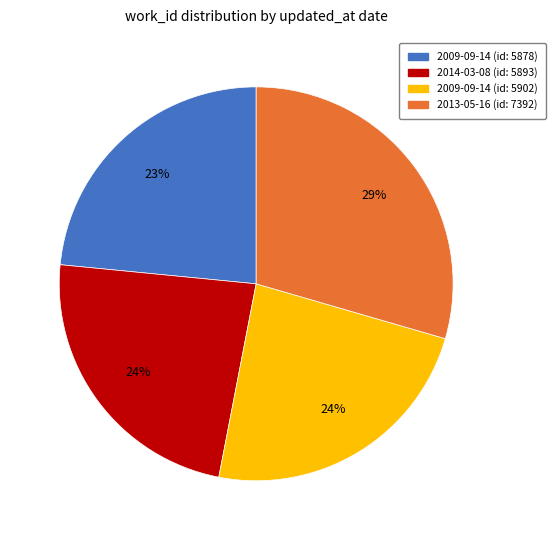

To the nearest percent, what is the average slice percentage?

25%